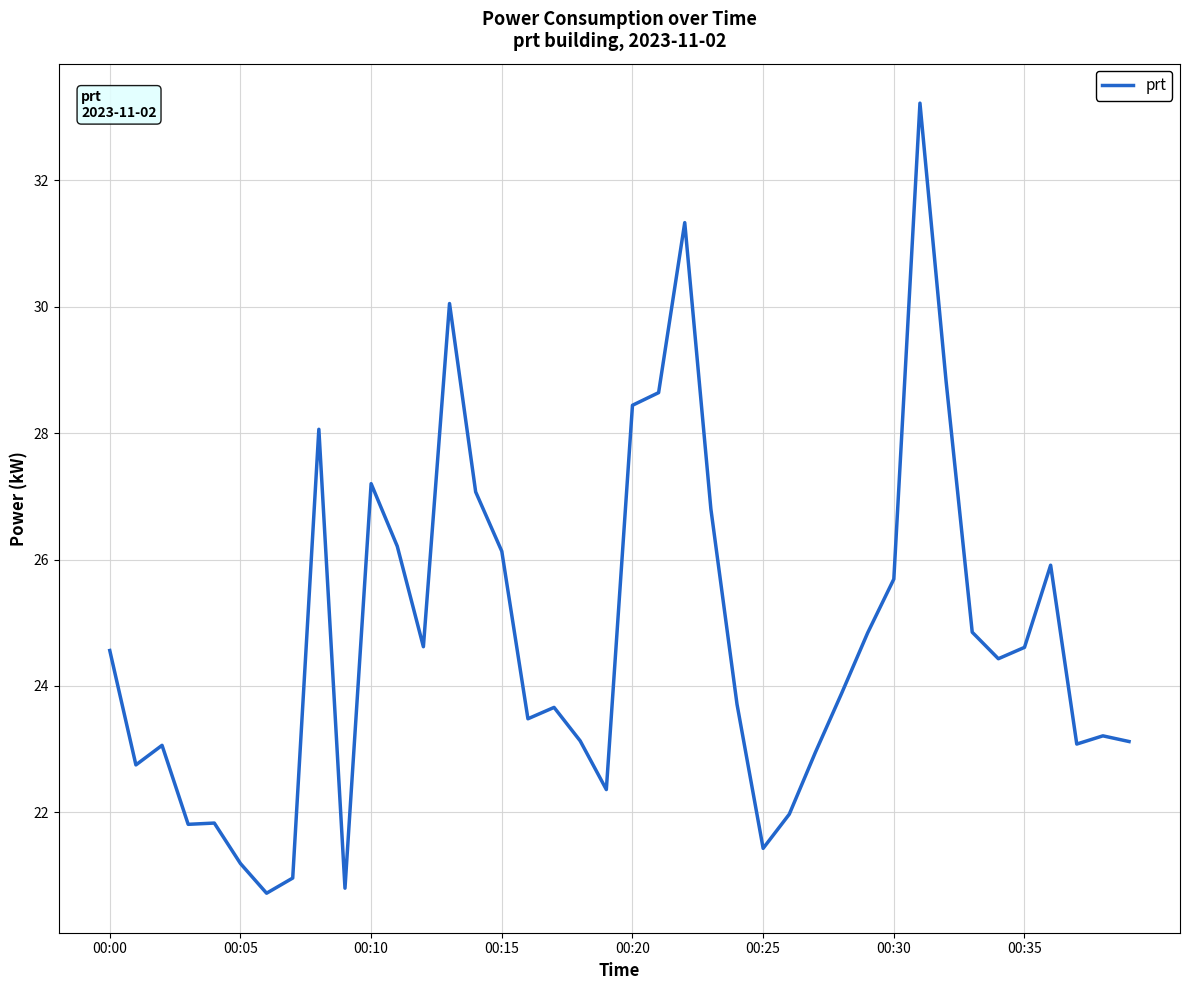

What is the smallest value displayed?

20.7